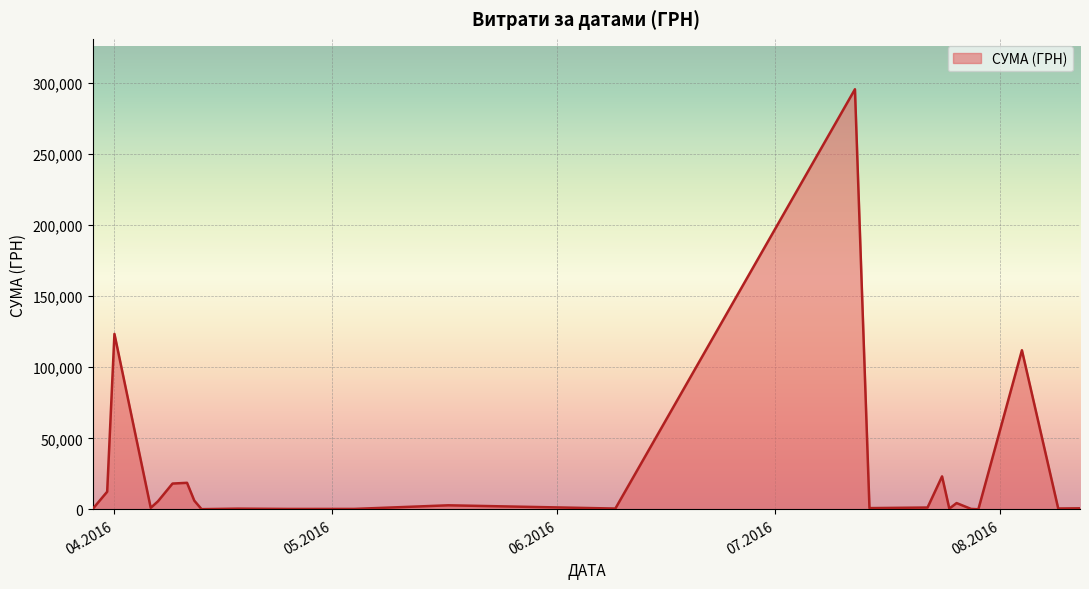

What is the maximum value shown in the chart?

295638.6